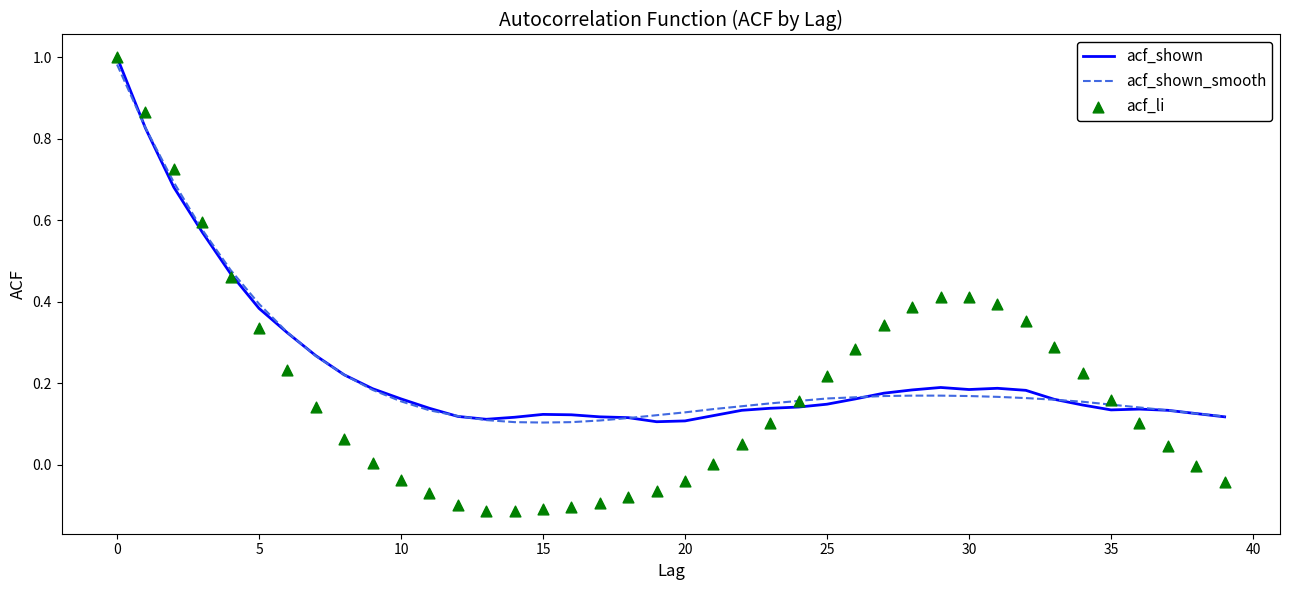

Which series has the largest total across all categories?

acf_shown